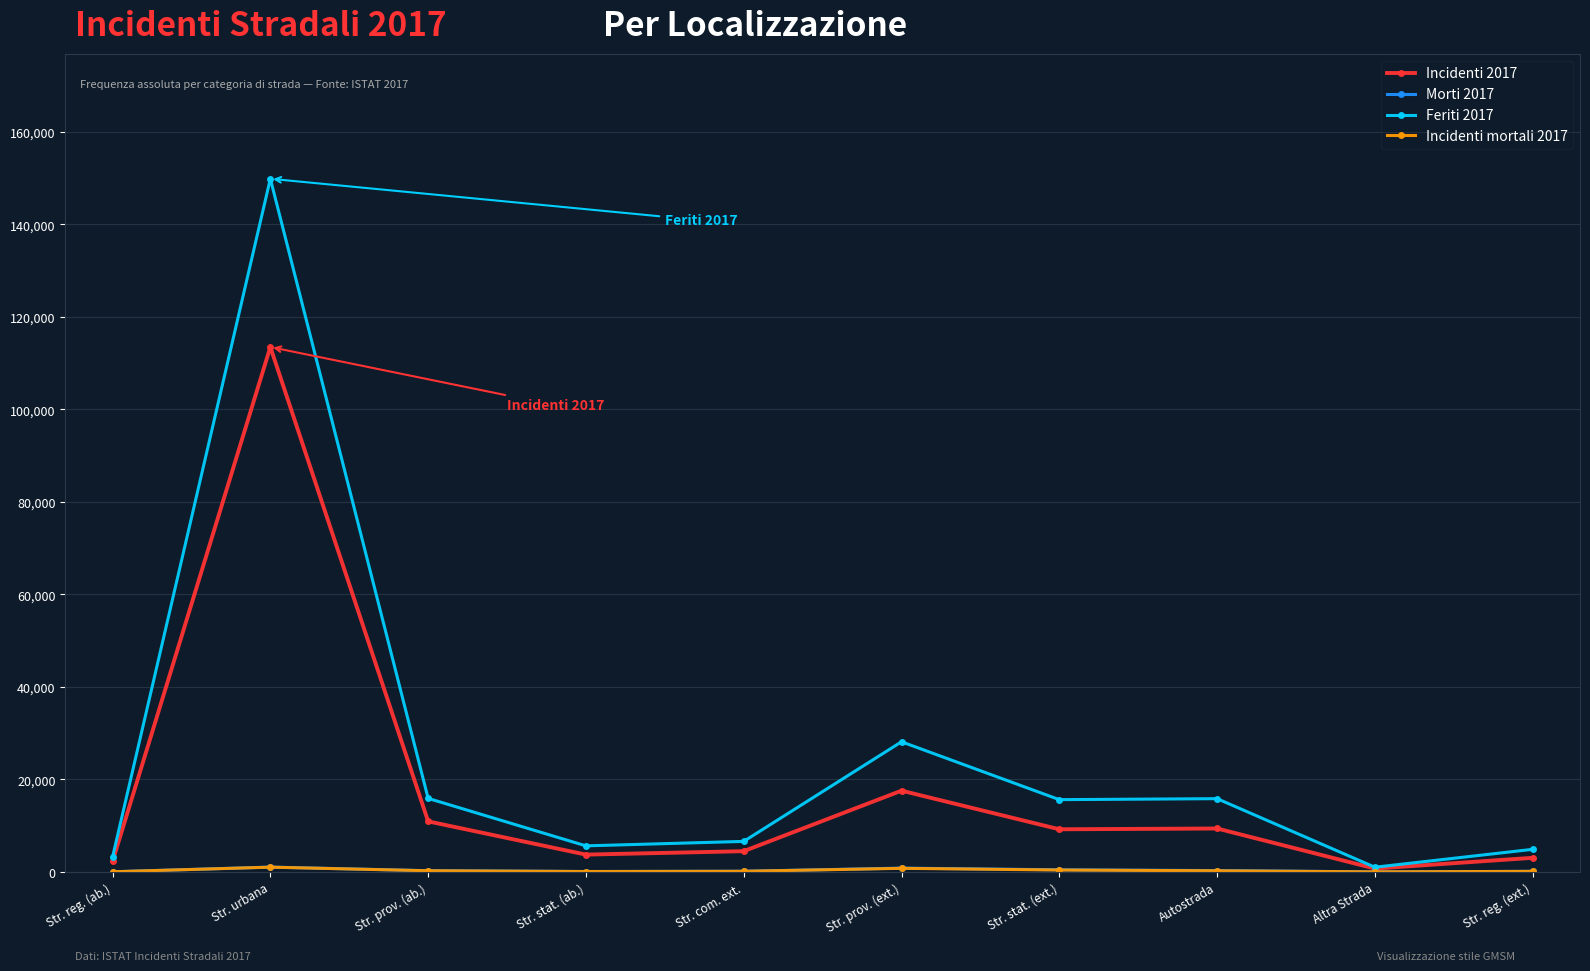

True or false: Incidenti 2017 has a value of 17571 at Str. prov. (ext.).

True